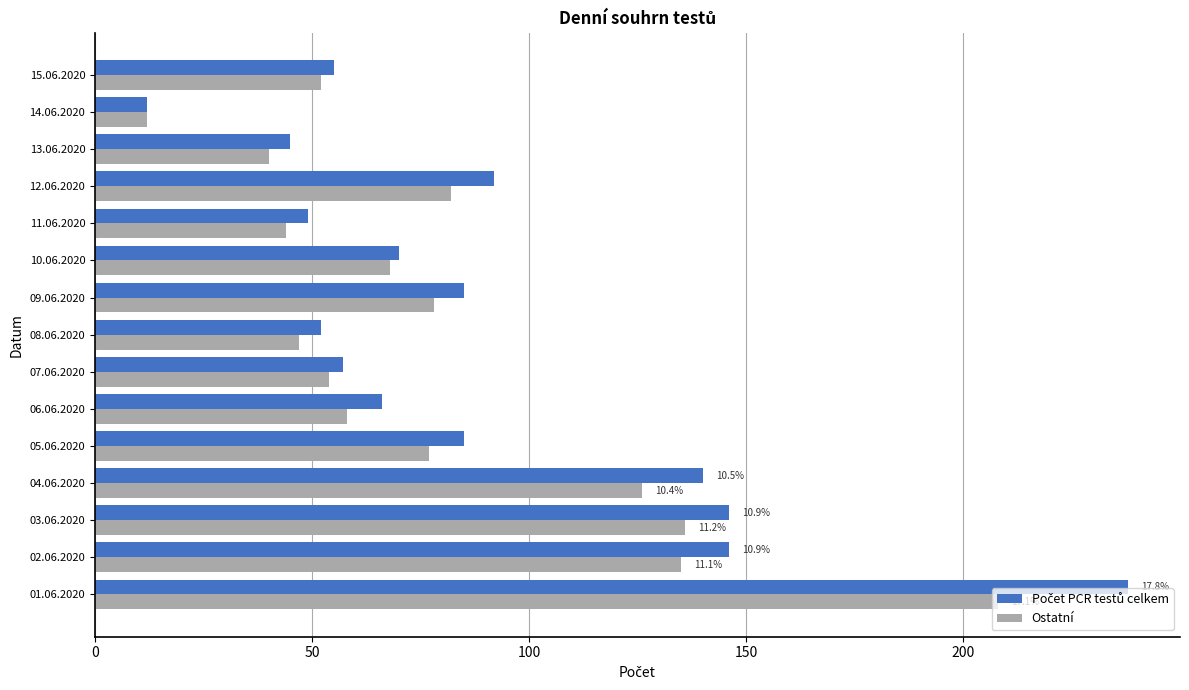

What is the difference between the highest and lowest values at 09.06.2020?

7